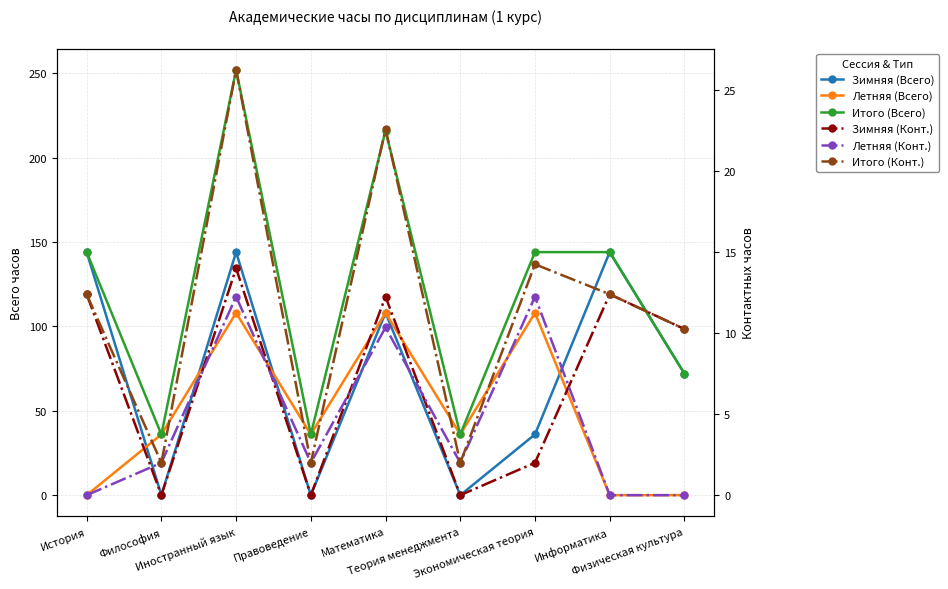

Reading left to right, extract all data points from this chart.

Зимняя (Всего): История=144.0	Философия=0.0	Иностранный язык=144.0	Правоведение=0.0	Математика=108.0	Теория менеджмента=0.0	Экономическая теория=36.0	Информатика=144.0	Физическая культура=72.0
Летняя (Всего): История=0.0	Философия=36.0	Иностранный язык=108.0	Правоведение=36.0	Математика=108.0	Теория менеджмента=36.0	Экономическая теория=108.0	Информатика=0.0	Физическая культура=0.0
Итого (Всего): История=144.0	Философия=36.0	Иностранный язык=252.0	Правоведение=36.0	Математика=216.0	Теория менеджмента=36.0	Экономическая теория=144.0	Информатика=144.0	Физическая культура=72.0
Зимняя (Конт.): История=12.4	Философия=0.0	Иностранный язык=14.0	Правоведение=0.0	Математика=12.2	Теория менеджмента=0.0	Экономическая теория=2.0	Информатика=12.4	Физическая культура=10.2
Летняя (Конт.): История=0.0	Философия=2.0	Иностранный язык=12.2	Правоведение=2.0	Математика=10.3	Теория менеджмента=2.0	Экономическая теория=12.2	Информатика=0.0	Физическая культура=0.0
Итого (Конт.): История=12.4	Философия=2.0	Иностранный язык=26.2	Правоведение=2.0	Математика=22.6	Теория менеджмента=2.0	Экономическая теория=14.2	Информатика=12.4	Физическая культура=10.2